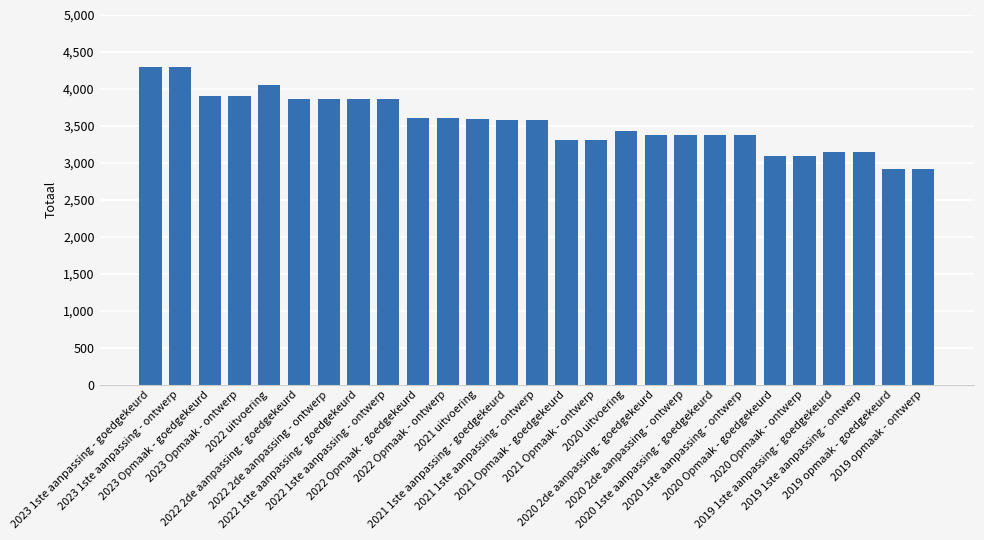

What is the average value?

3547